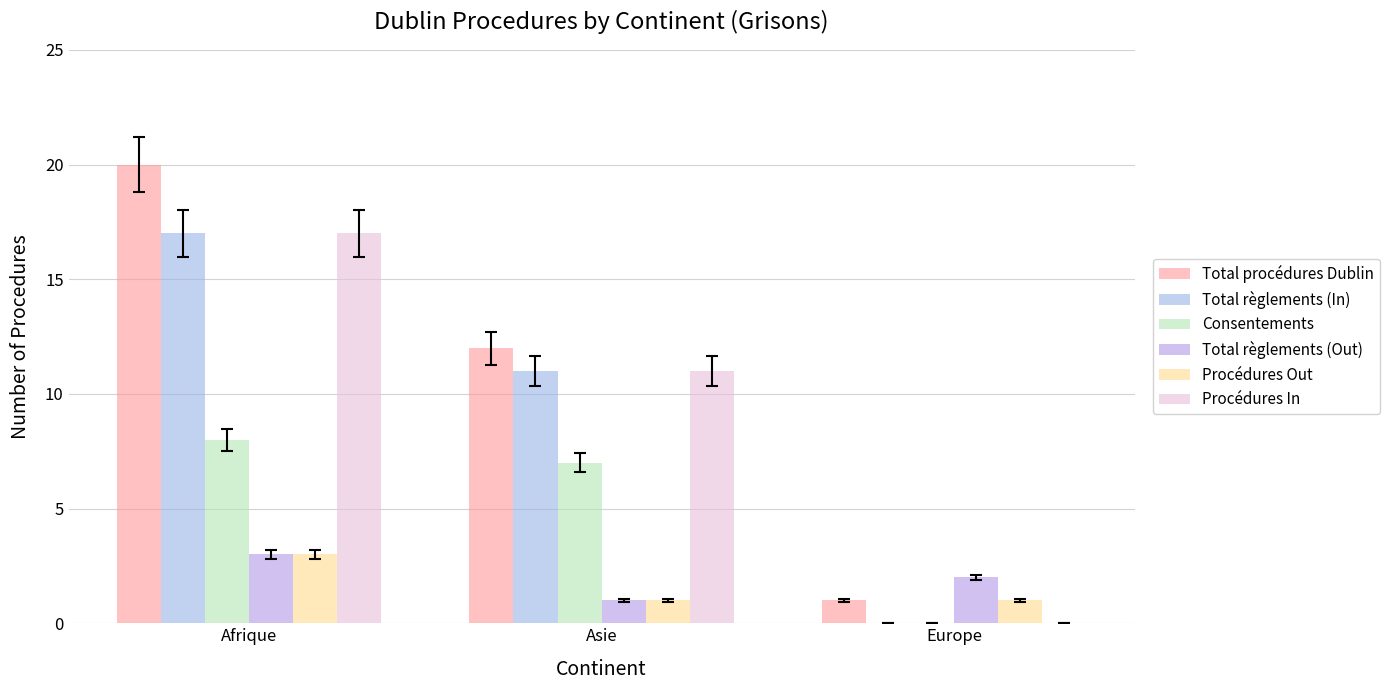

What is the sum of the Consentements values at Asie and Europe?

7